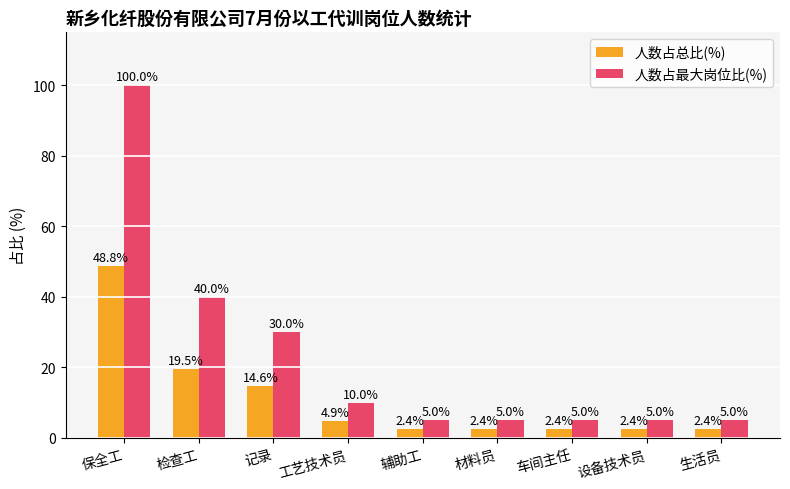

Reading left to right, what are all the values shown in this chart?

人数占总比(%): 保全工=48.8	检查工=19.5	记录=14.6	工艺技术员=4.9	辅助工=2.4	材料员=2.4	车间主任=2.4	设备技术员=2.4	生活员=2.4
人数占最大岗位比(%): 保全工=100.0	检查工=40.0	记录=30.0	工艺技术员=10.0	辅助工=5.0	材料员=5.0	车间主任=5.0	设备技术员=5.0	生活员=5.0